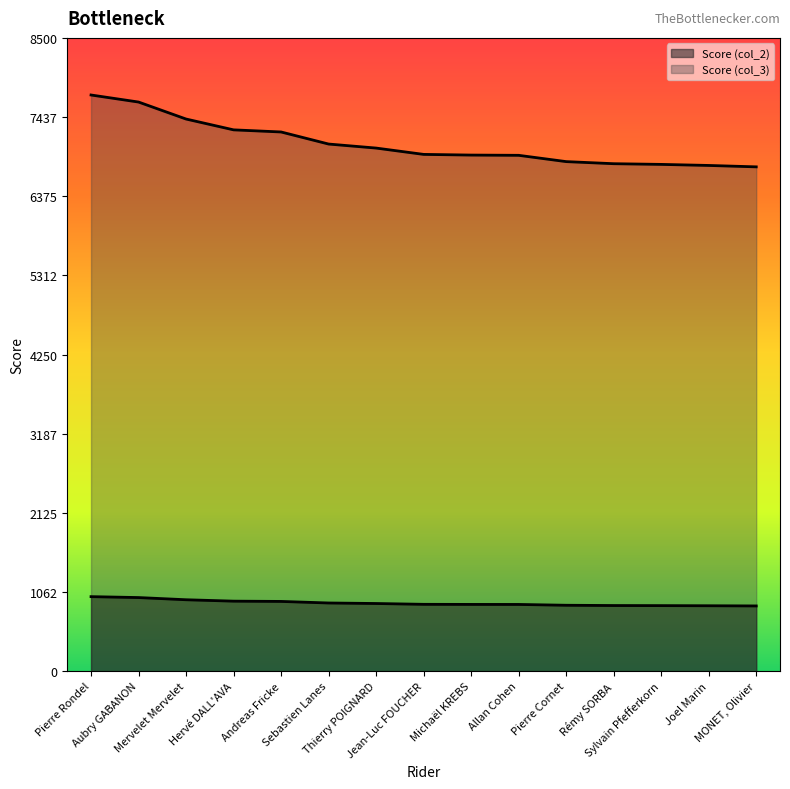

Which series has the largest range (max minus min)?

Score (col_3)